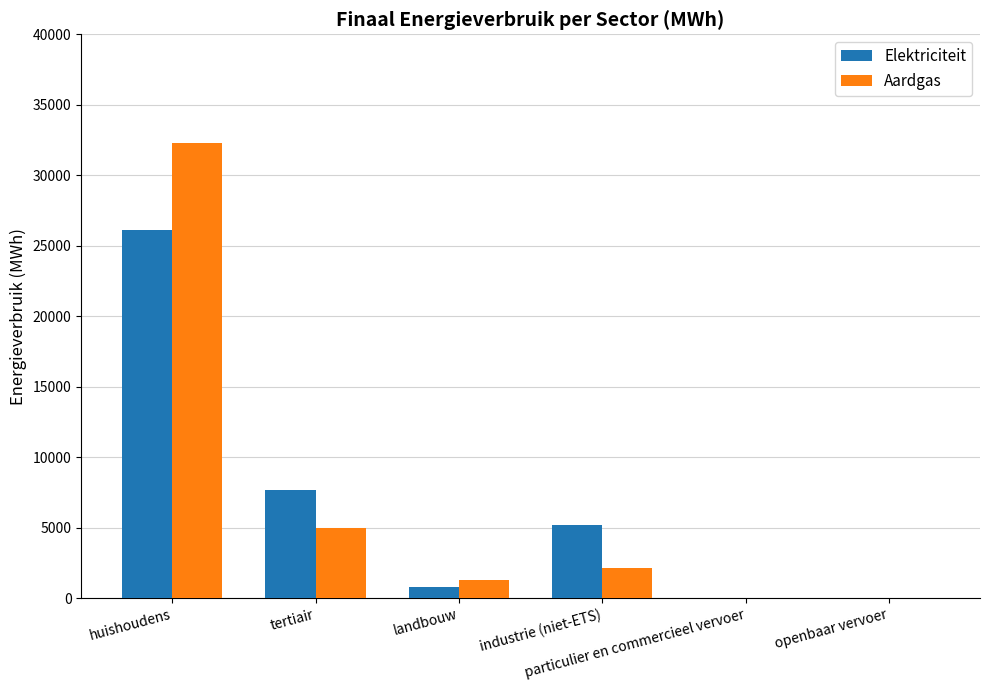

True or false: Aardgas has a value of 2101.8 at industrie (niet-ETS).

True